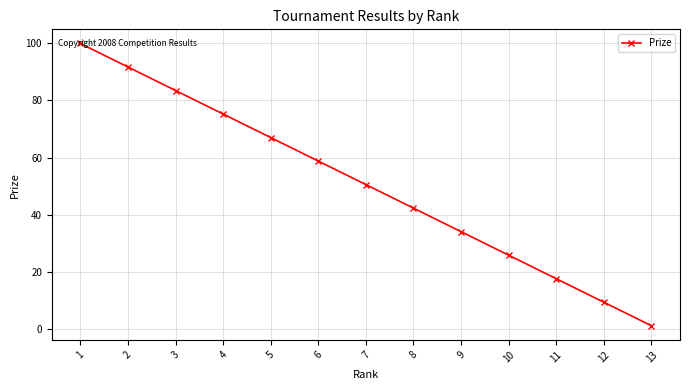

What is the difference between the values at 4 and 2?

16.5